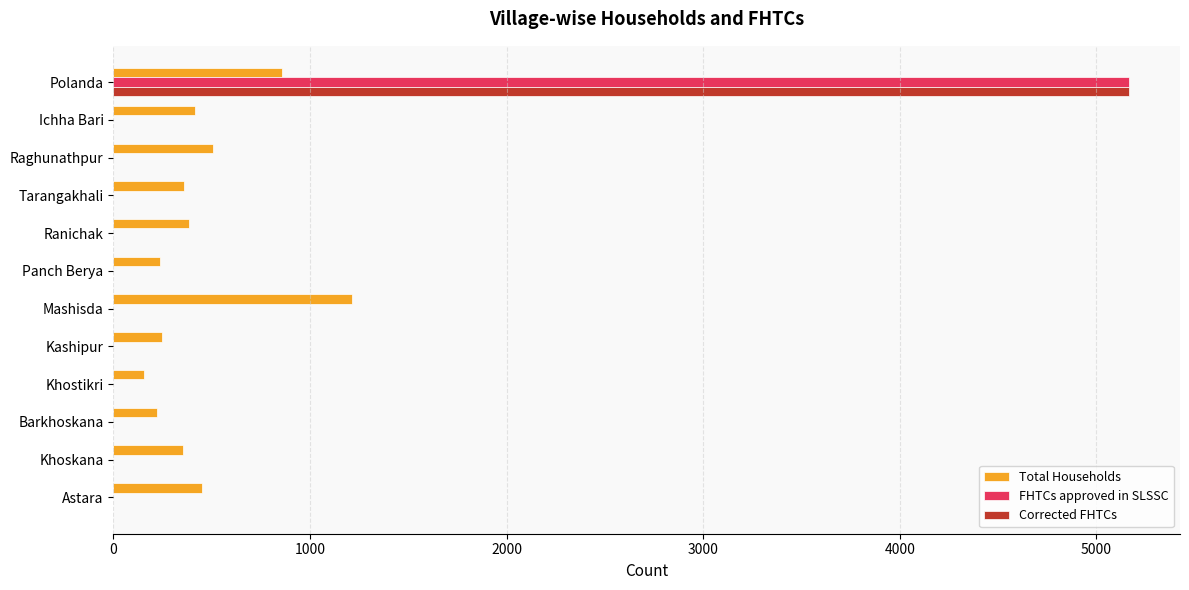

The Total Households series shows 356 at Khoskana. True or false?

True